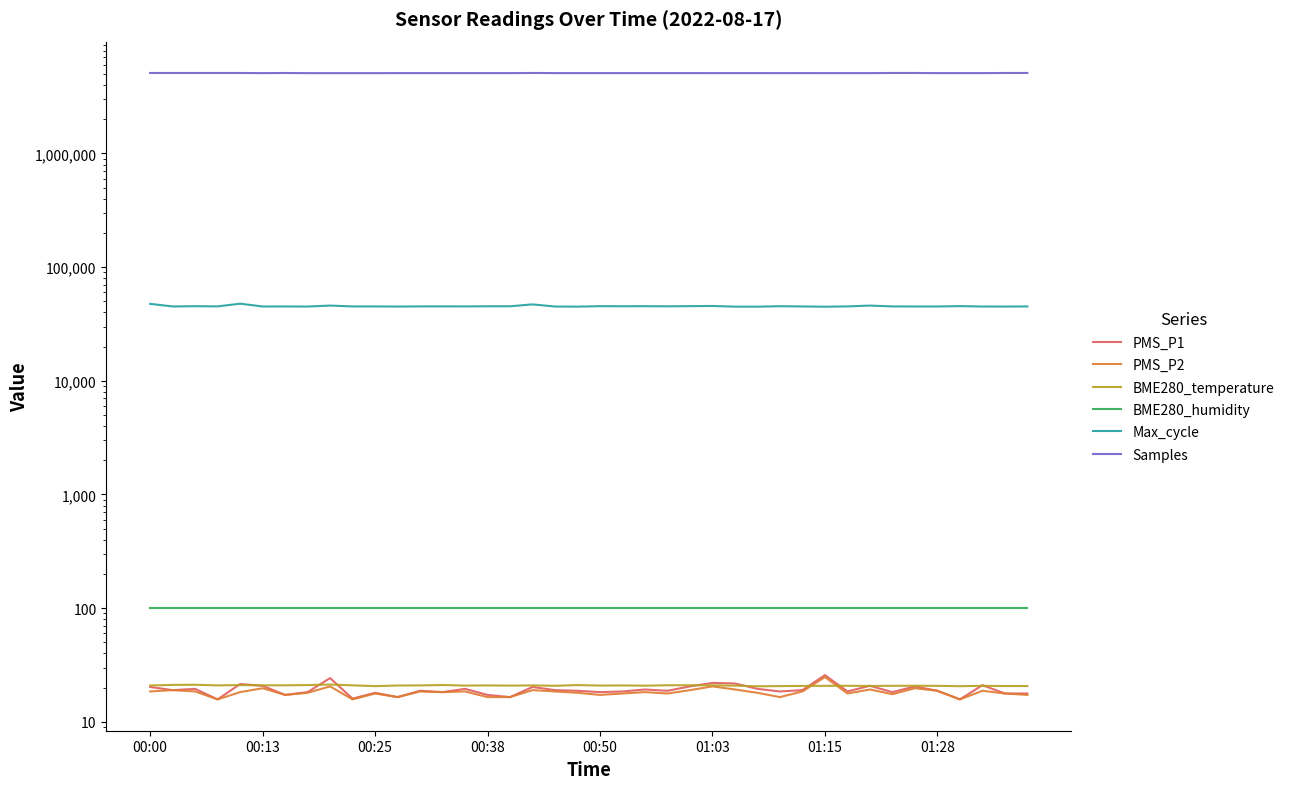

What is the greatest value displayed?

5110282.0